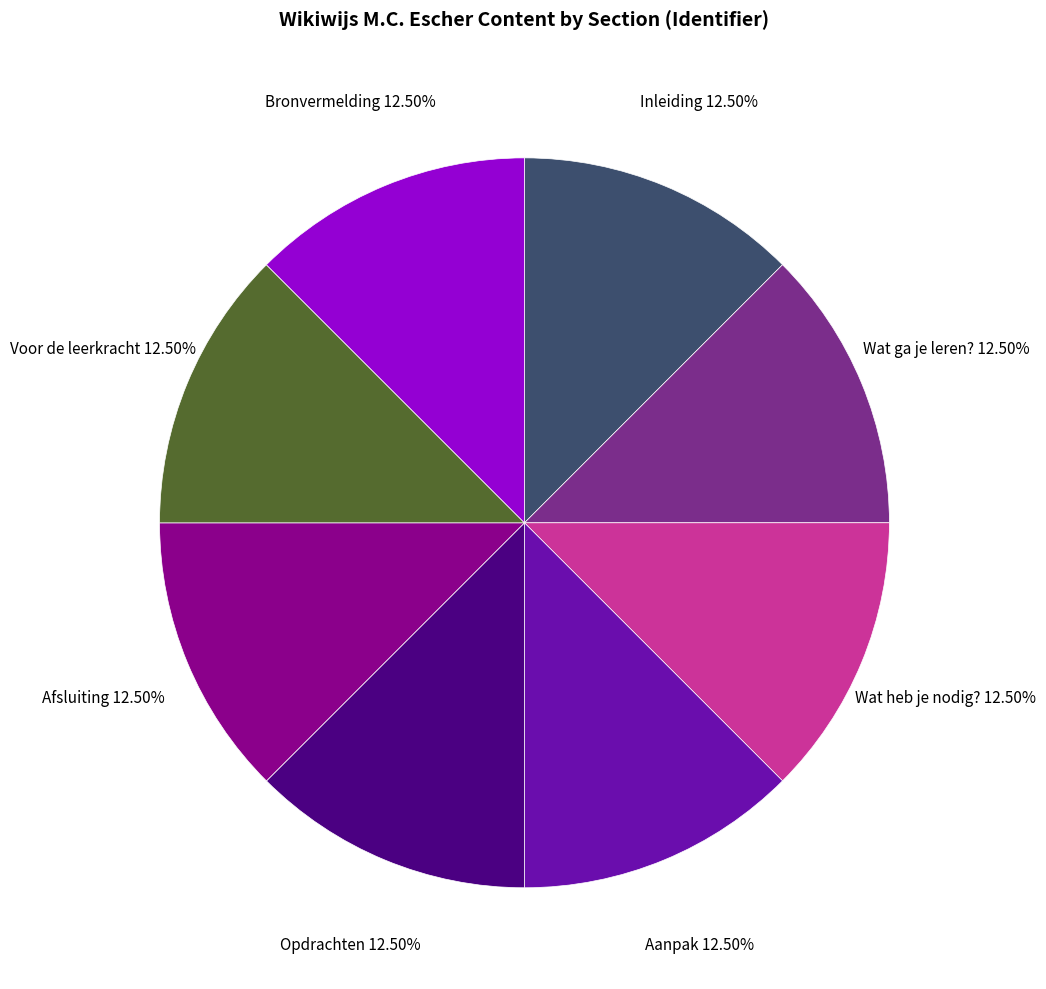

Is there a majority slice in this chart?

No